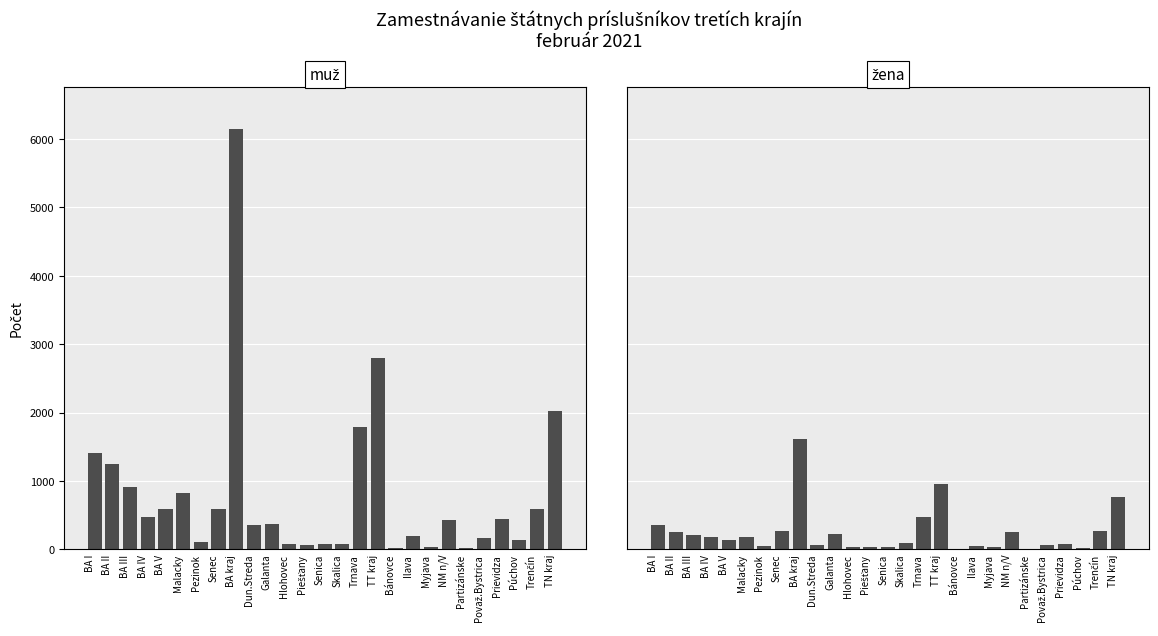

True or false: muž has a value of 17 at Bánovce.

True